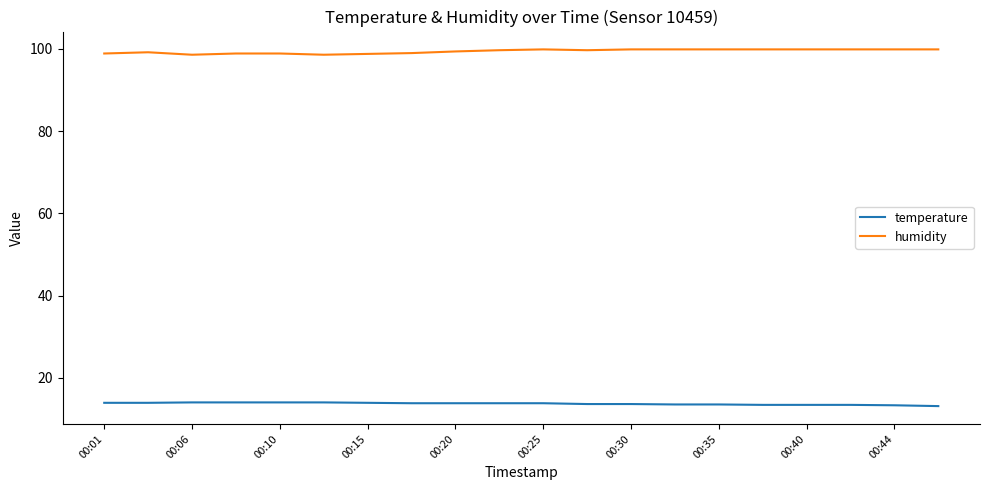

True or false: temperature and humidity intersect in this chart.

False